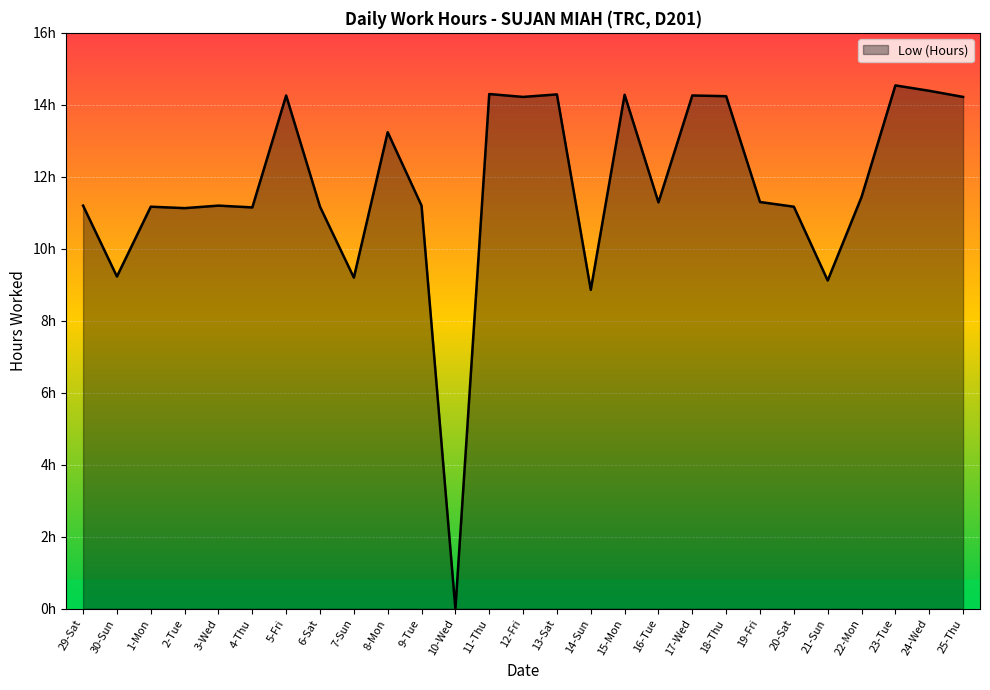

Is it true that the value at 13-Sat is 4.5?

False